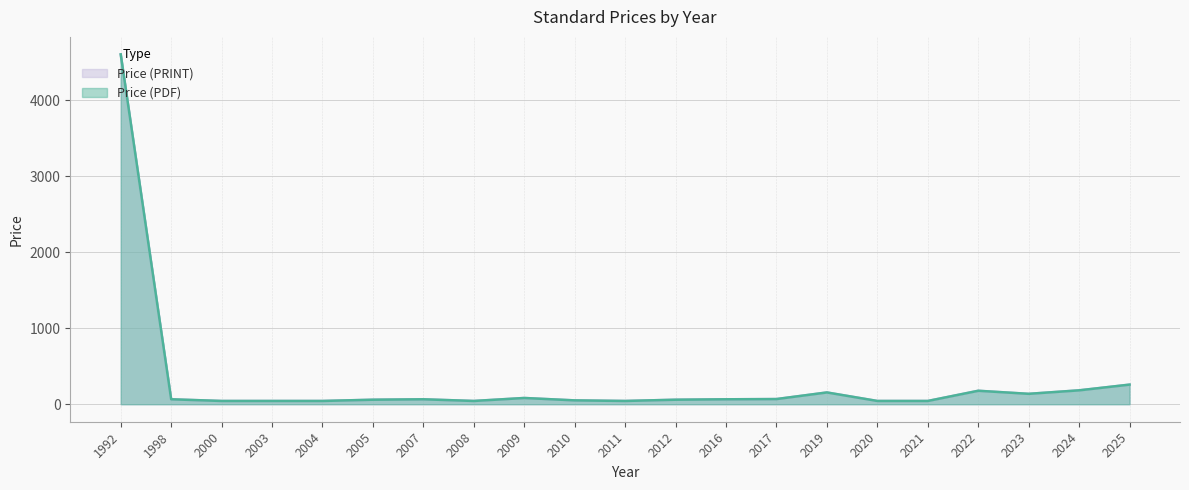

Count the number of data series in this chart.

2